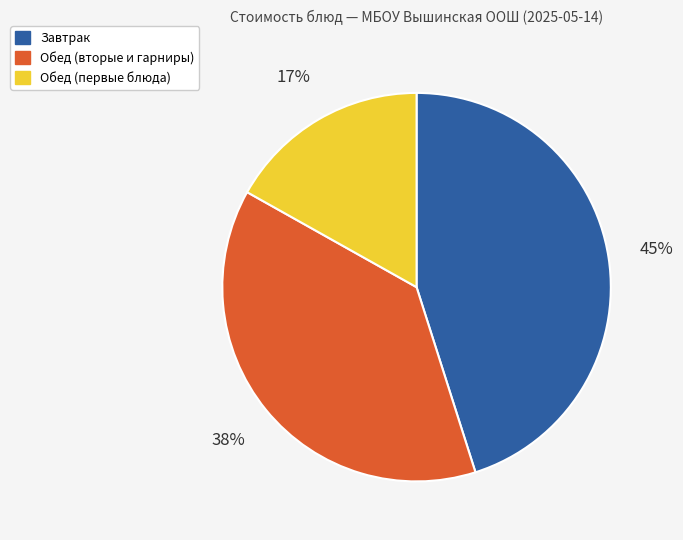

Is there any slice that represents more than half of the pie?

No